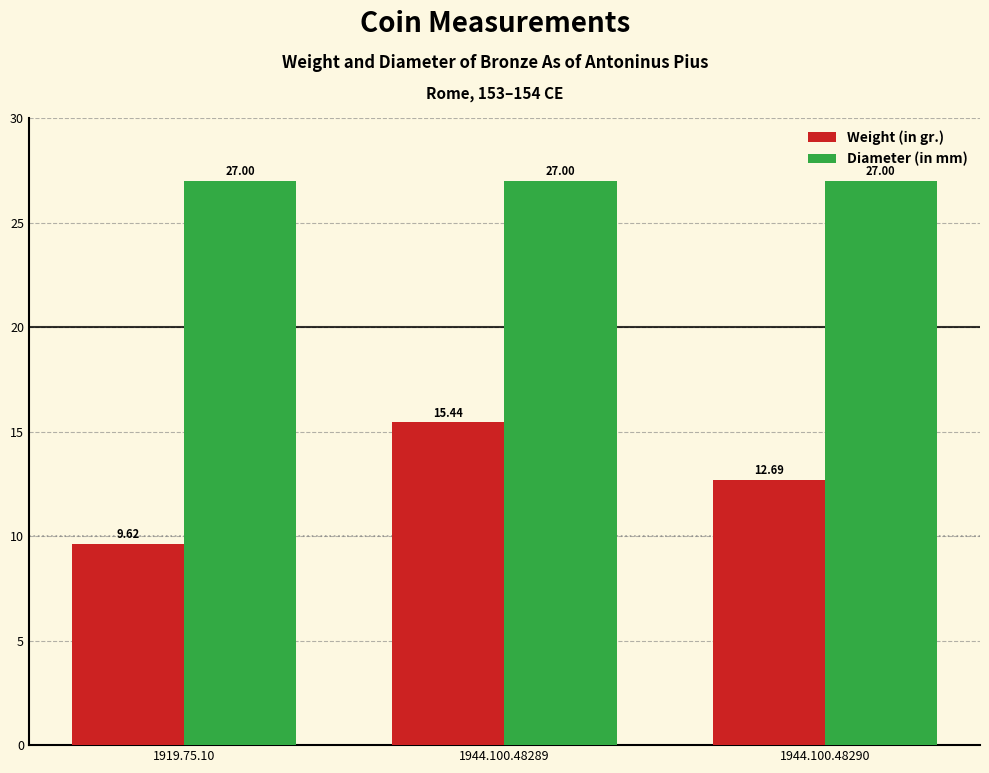

Between 1944.100.48289 and 1944.100.48290, which series saw the biggest shift?

Weight (in gr.)